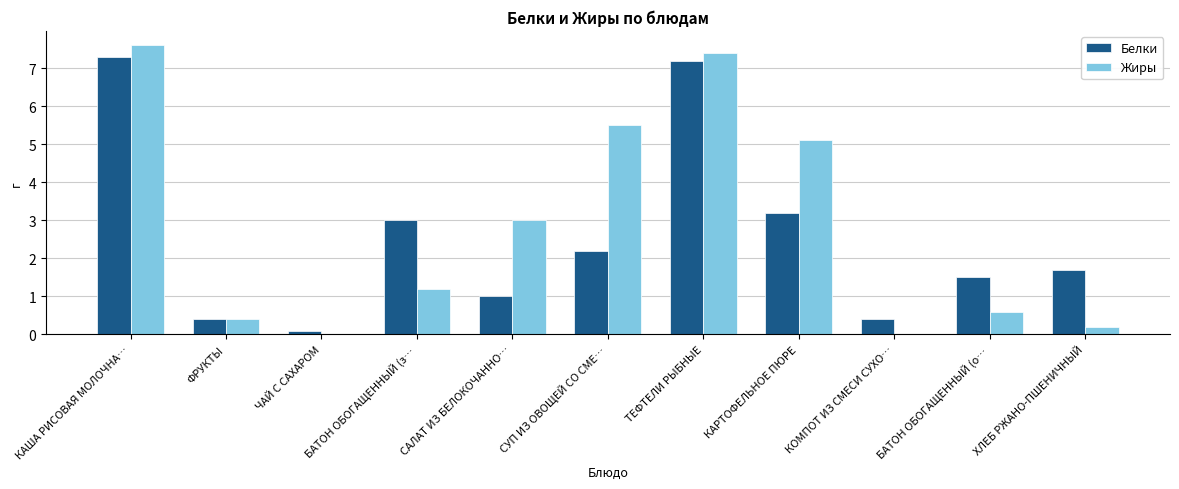

Is the value of Белки at ХЛЕБ РЖАНО-ПШЕНИЧНЫЙ greater than the value of Жиры at КОМПОТ ИЗ СМЕСИ СУХО…?

Yes